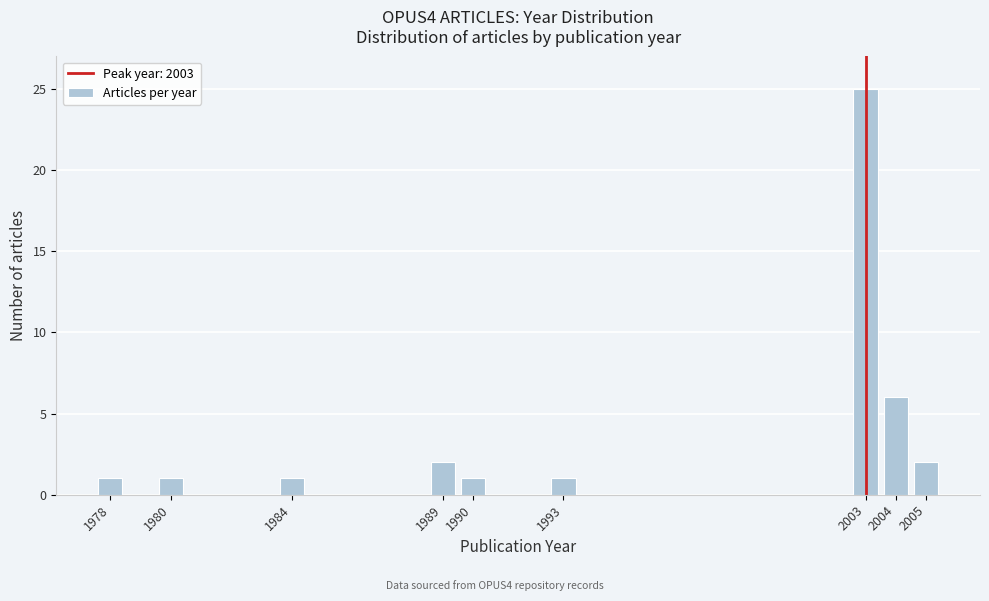

Reading left to right, transcribe all the data shown in this chart.

1978=1	1980=1	1984=1	1989=2	1990=1	1993=1	2003=25	2004=6	2005=2